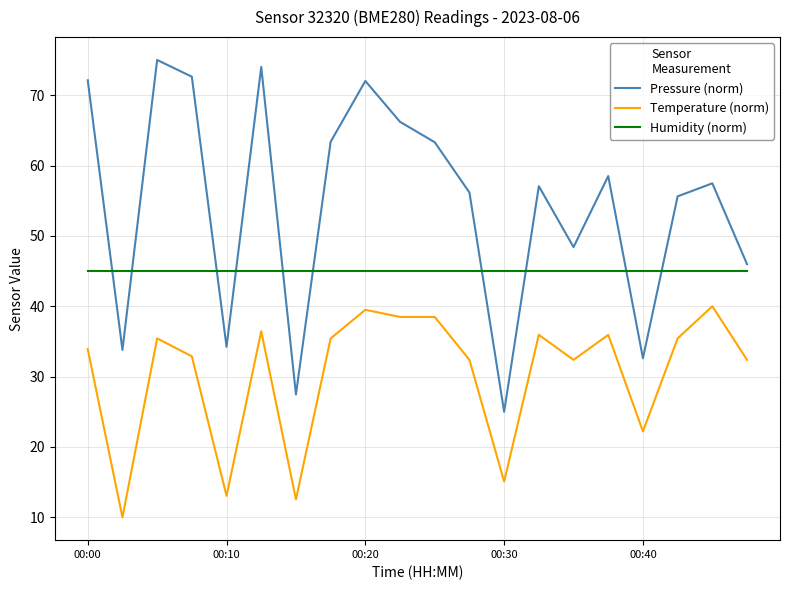

Is this an area chart (filled region under the line)?

No